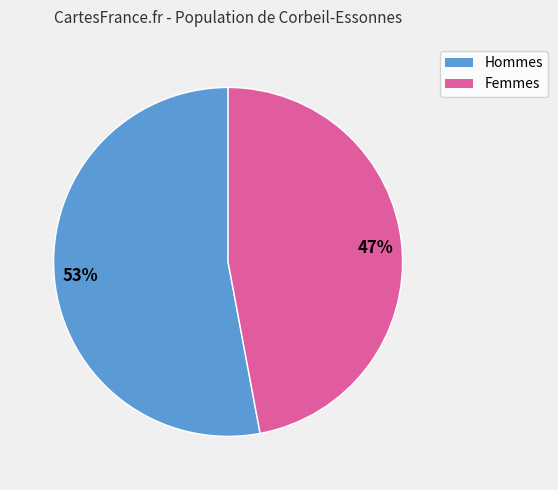

Do Hommes and Femmes together represent more than half of the pie?

Yes